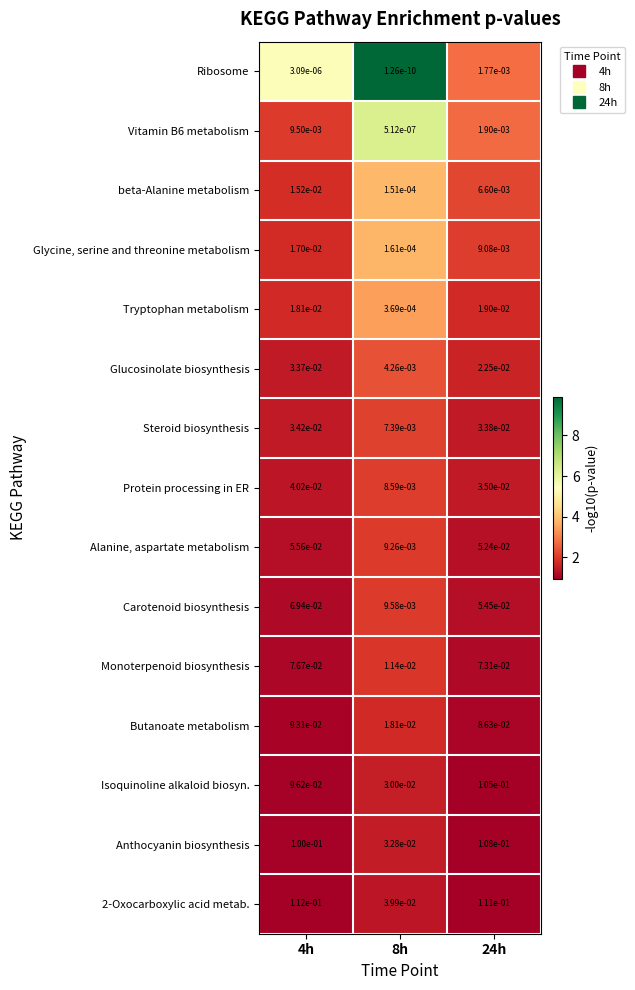

Is it true that Glycine, serine and threonine metabolism equals 0.0 at 24h?

True